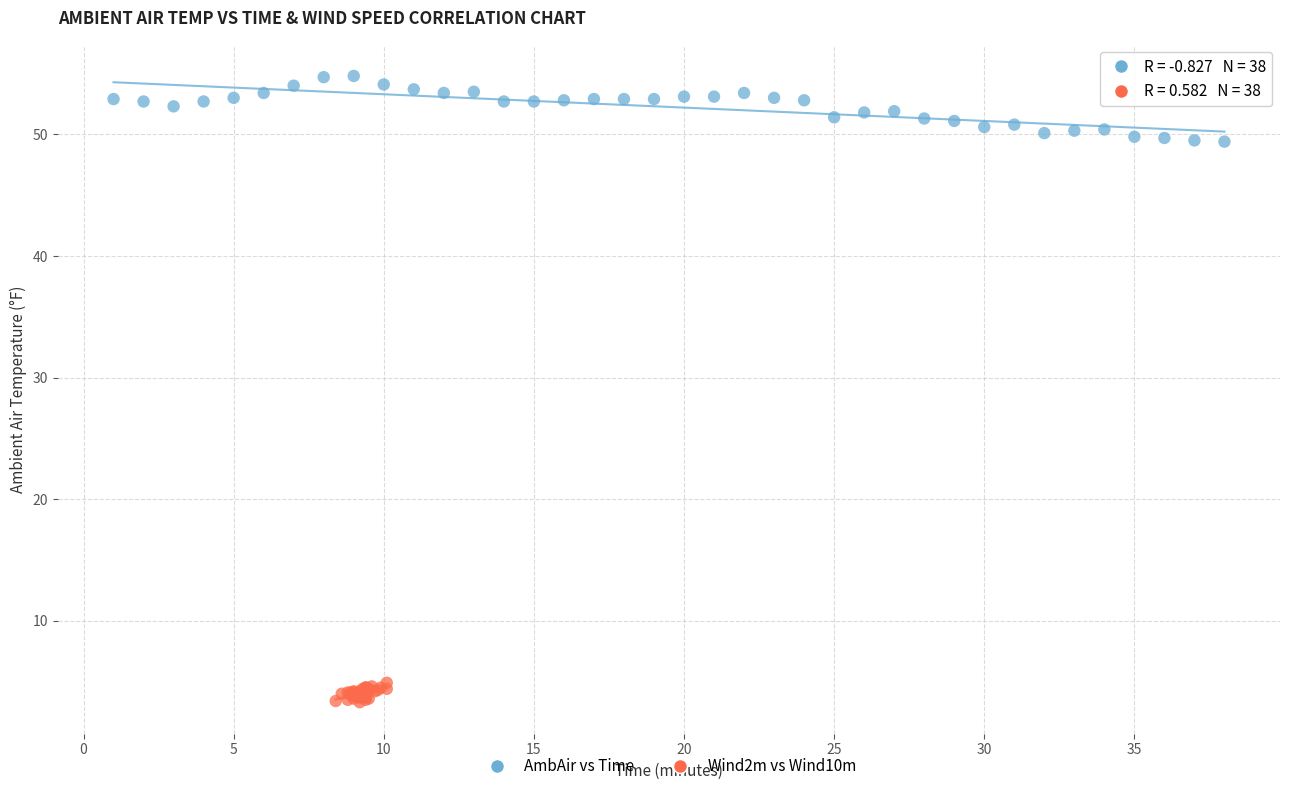

What are all the series names shown in the legend?

AmbAir vs Time, Wind2m vs Wind10m